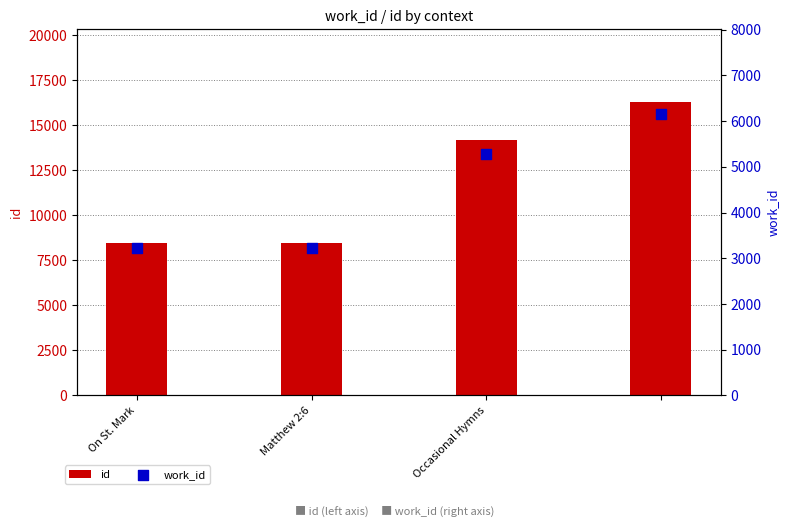

Which series has the largest Y range (max minus min)?

id